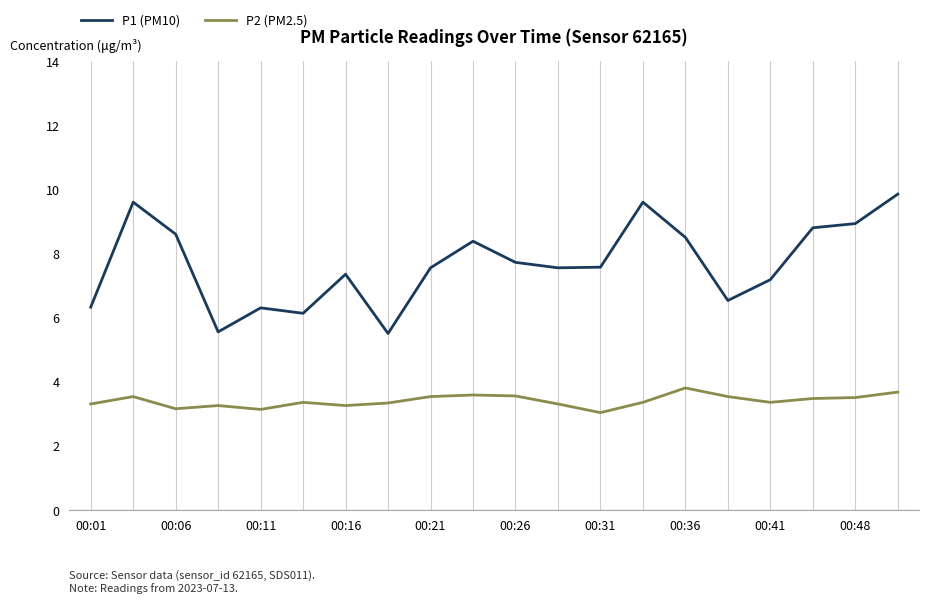

What is the smallest value displayed?

3.0